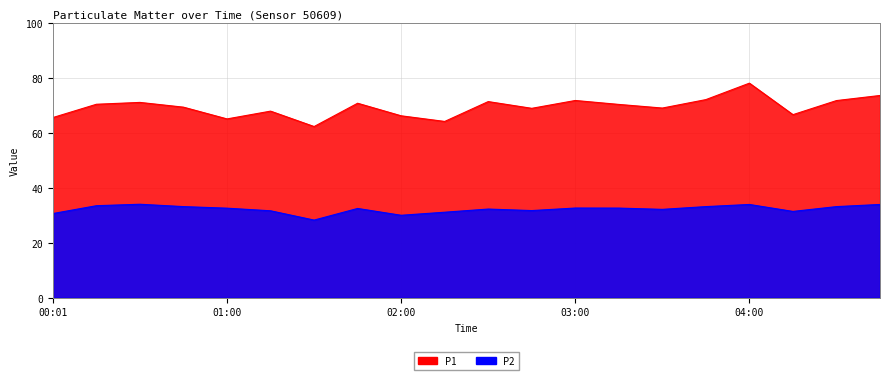

Between 03:00 and 03:45, which series saw the biggest shift?

P2